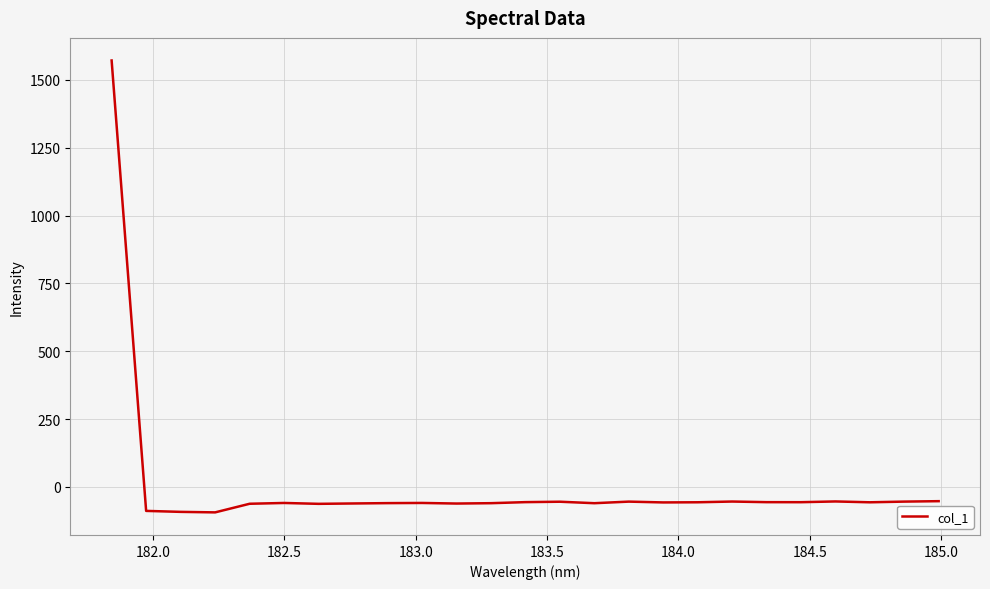

What is the difference between the maximum and minimum values?

1665.2